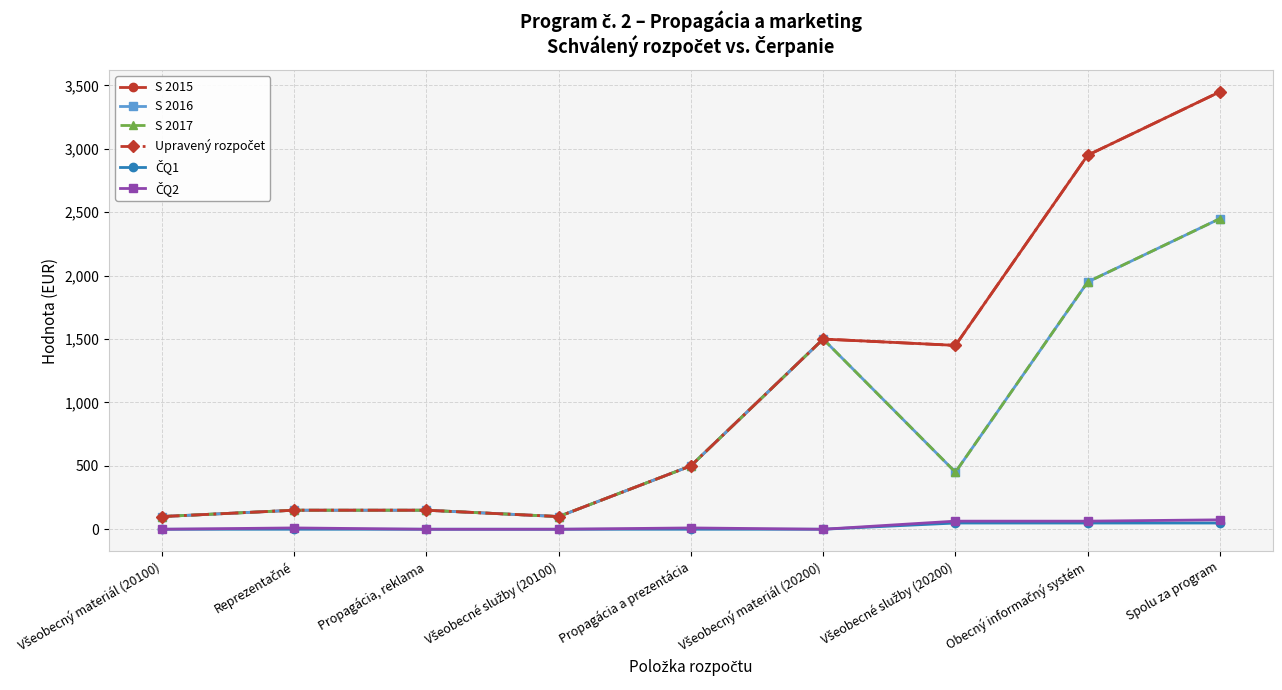

Between Propagácia, reklama and Obecný informačný systém, which series saw the biggest shift?

S 2015